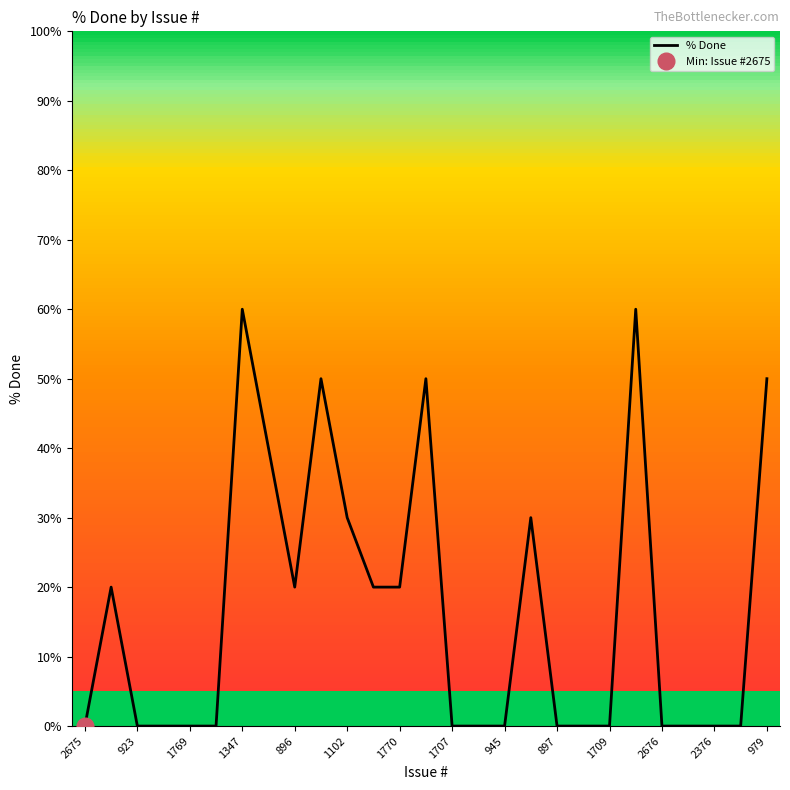

The value of % Done at 979 is 87. True or false?

False